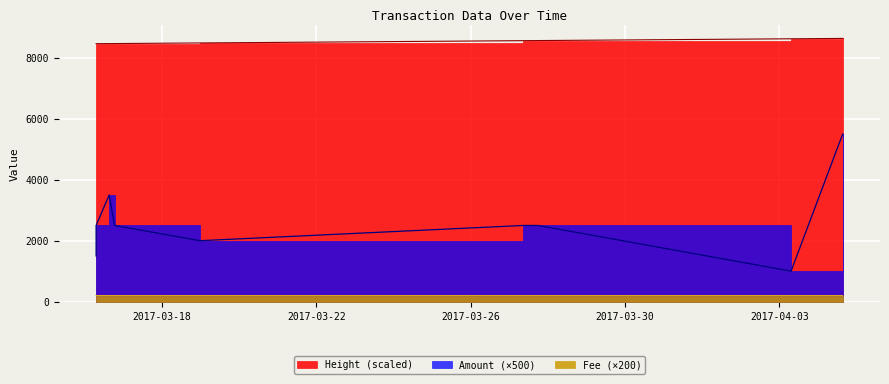

Reading left to right, transcribe all the data shown in this chart.

Amount: 1500.0	2500.0	3500.0	2500.0	2000.0	2500.0	2500.0	1000.0	5500.0
Fee: 200.0	200.0	200.0	200.0	200.0	200.0	200.0	200.0	200.0
Height: 8467.5	8467.5	8470.6	8471.7	8491.6	8566.5	8569.9	8628.2	8640.5